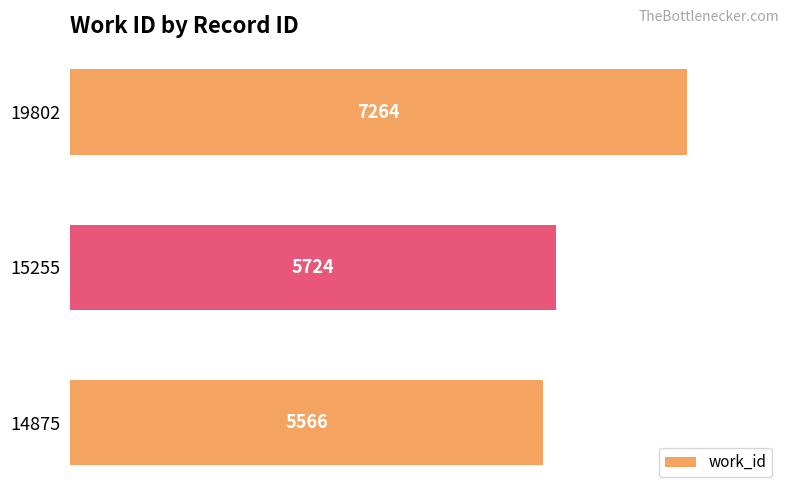

What is the minimum value shown in the chart?

5566